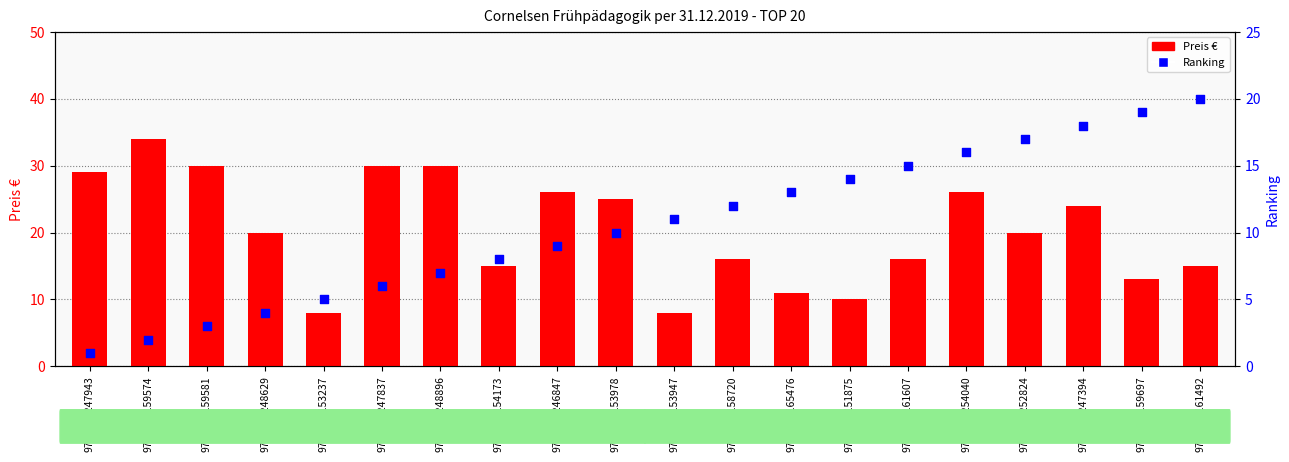

Which series has the largest total across all categories?

Preis €